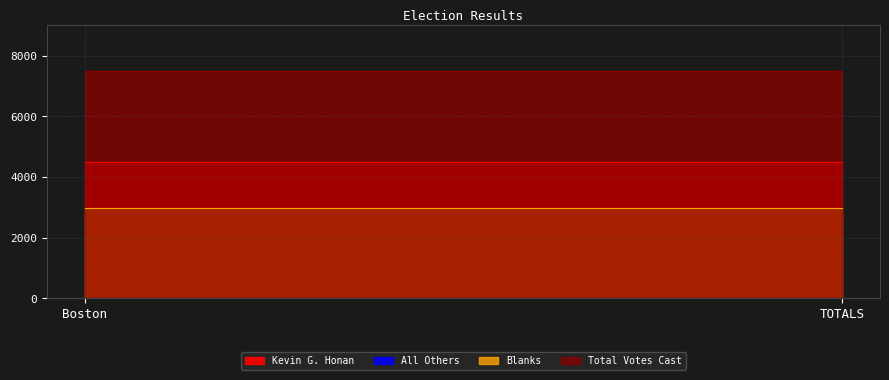

How many lines are shown in the chart?

4